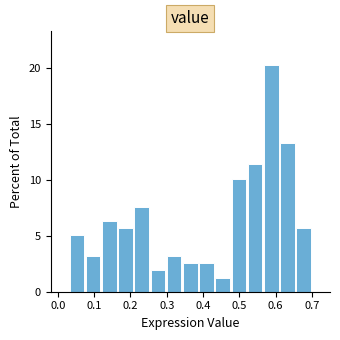

Which range on the x-axis has the tallest bar?

0.57 to 0.61